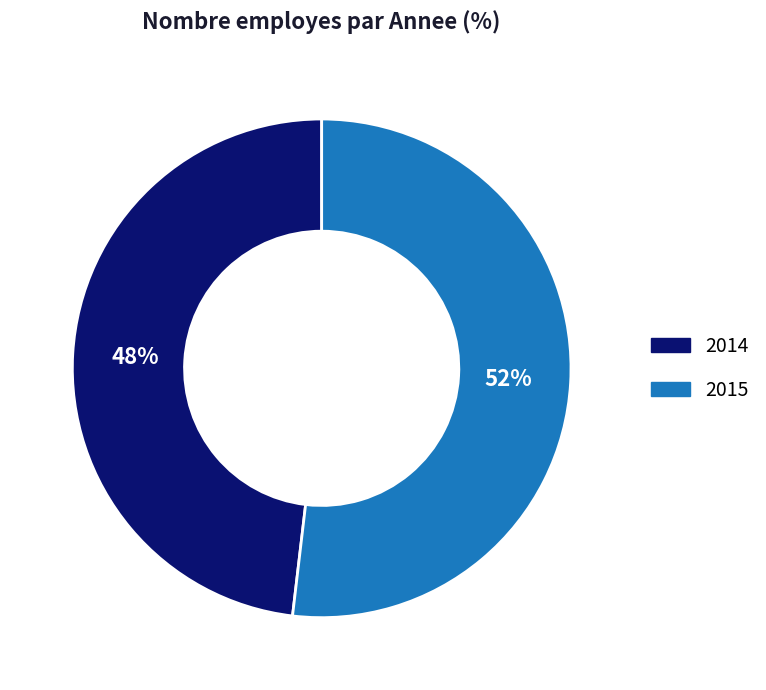

Approximately how many times larger is the value at 2014 compared to 2015?

0.9